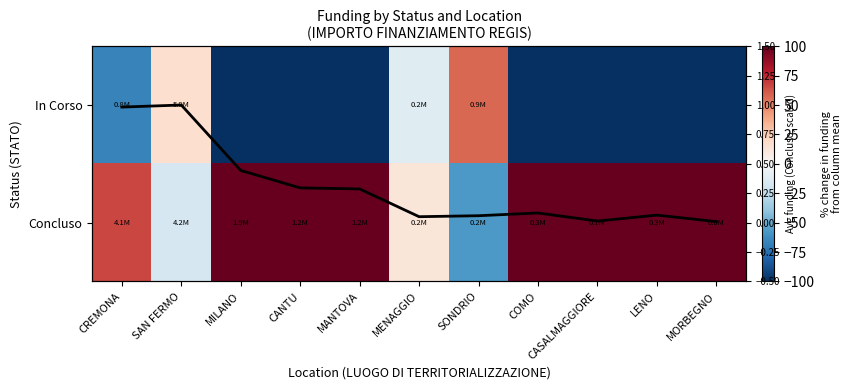

Between SONDRIO and CREMONA, which is larger?

SONDRIO